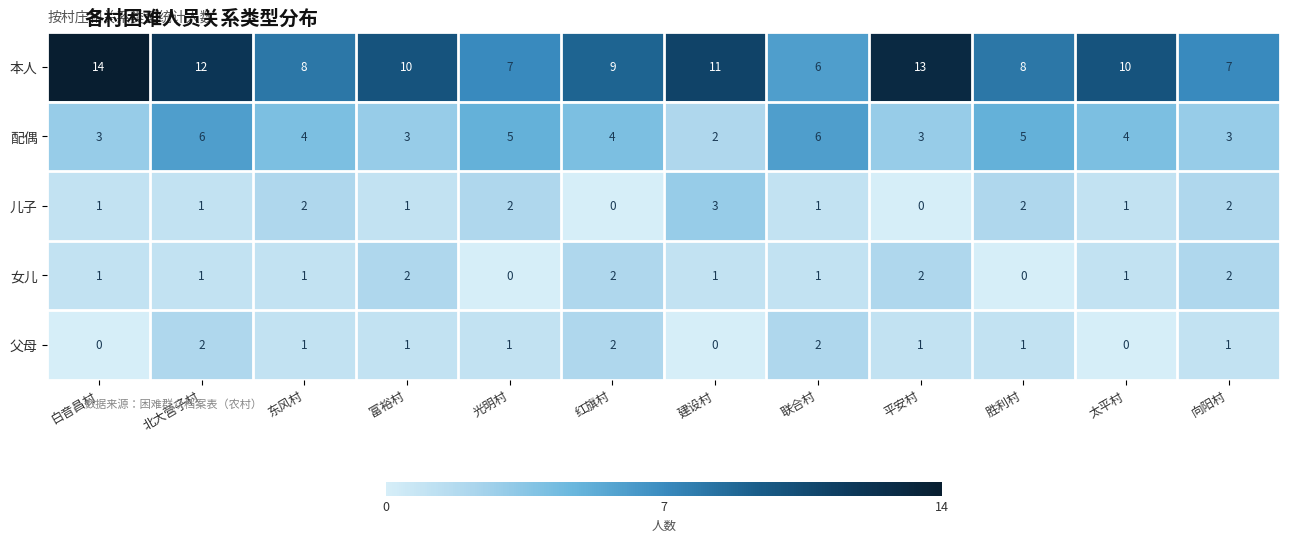

How many 儿子 values are between 1 and 2?

9